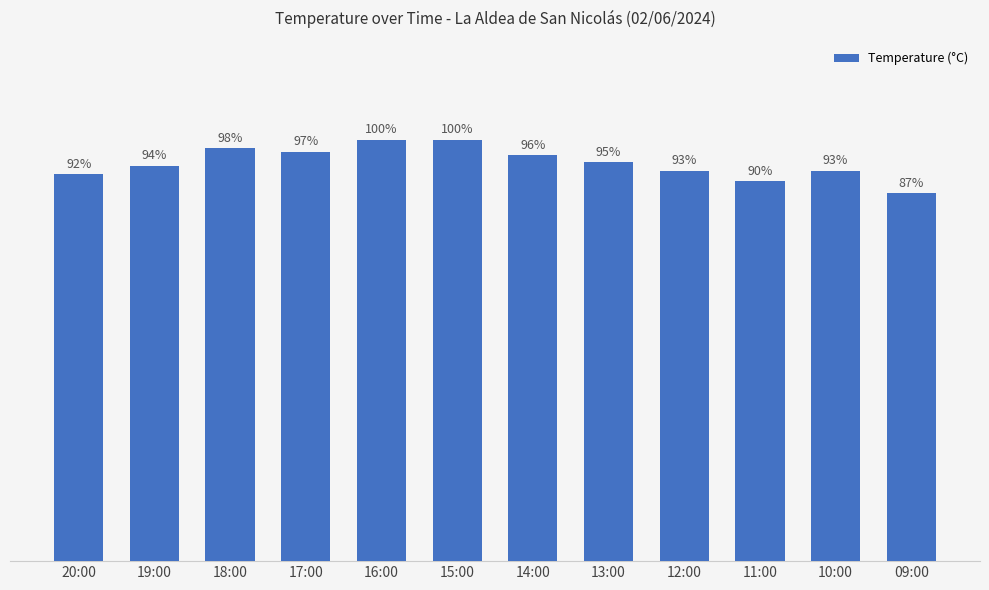

What is the sum of all values?

275.6